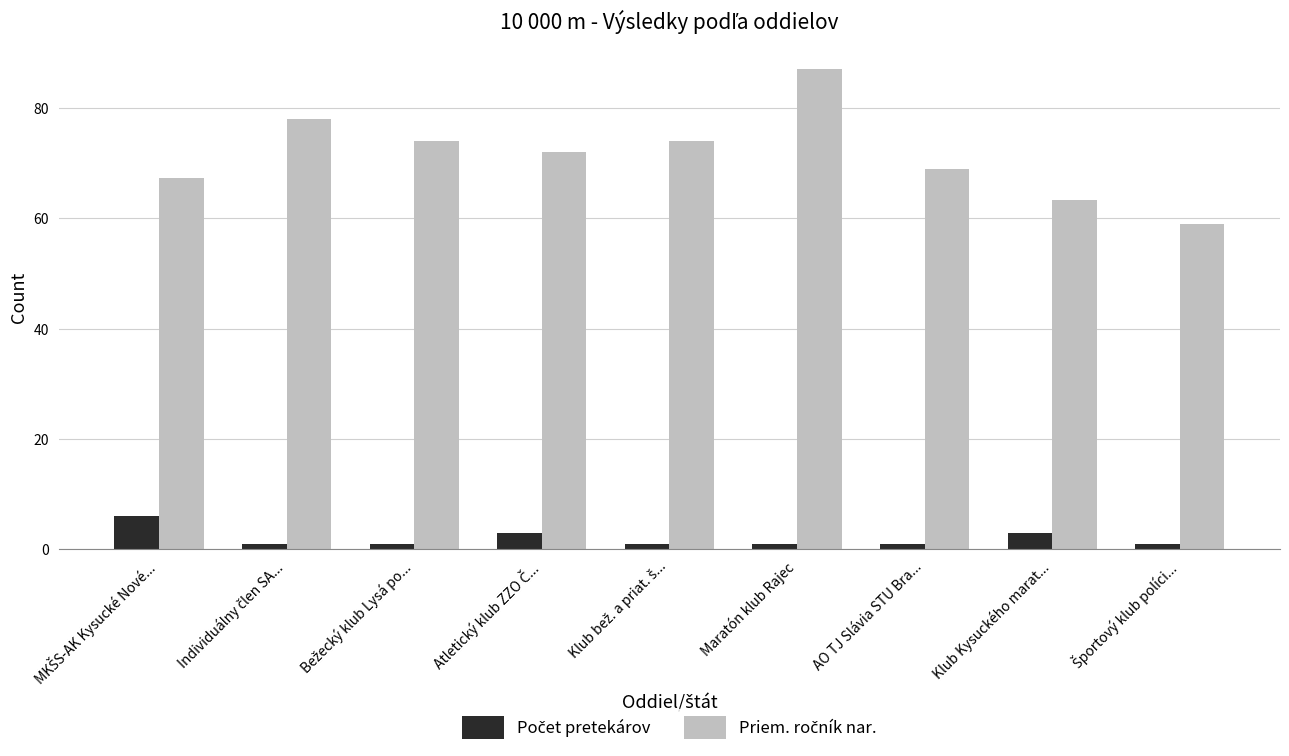

Which label corresponds to the largest value in the chart?

Maratón klub Rajec